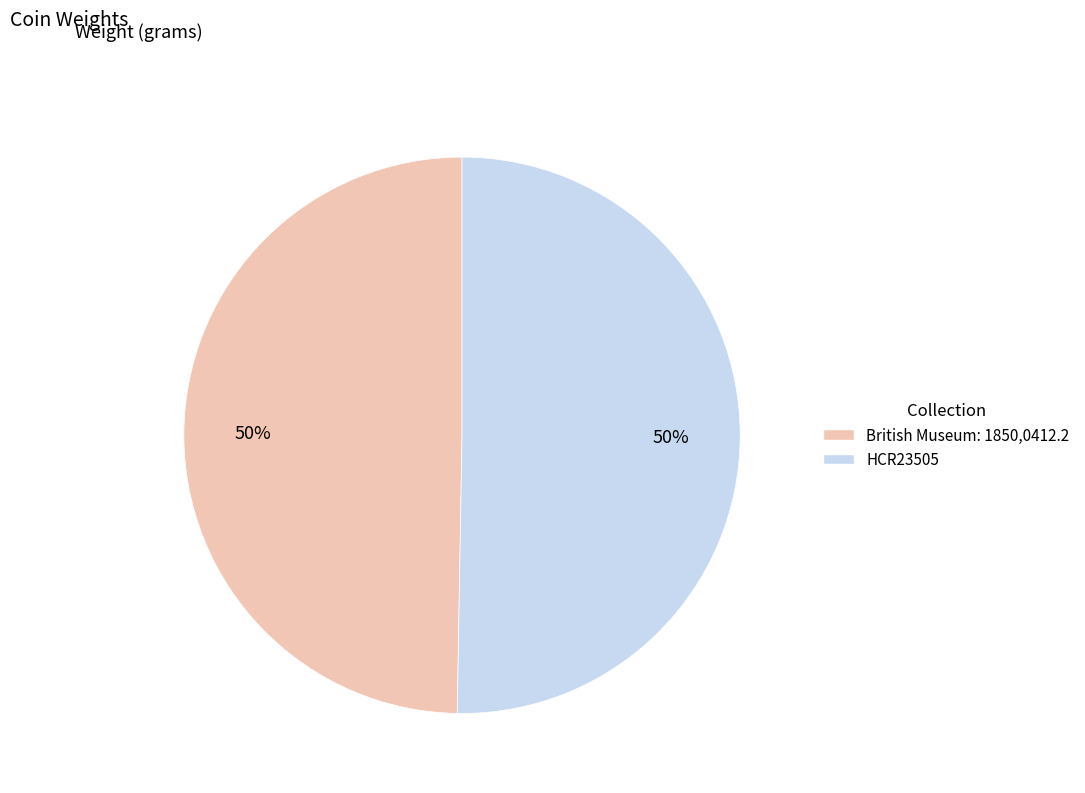

True or false: British Museum: 1850,0412.2 accounts for 50% of the total.

True